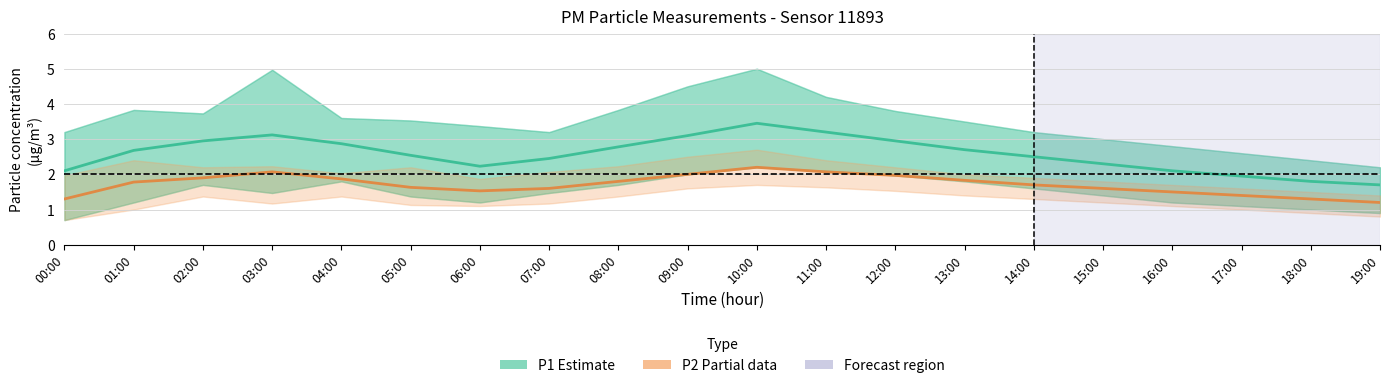

In P2_upper, how many points are lower than both neighbors (excluding endpoints)?

3